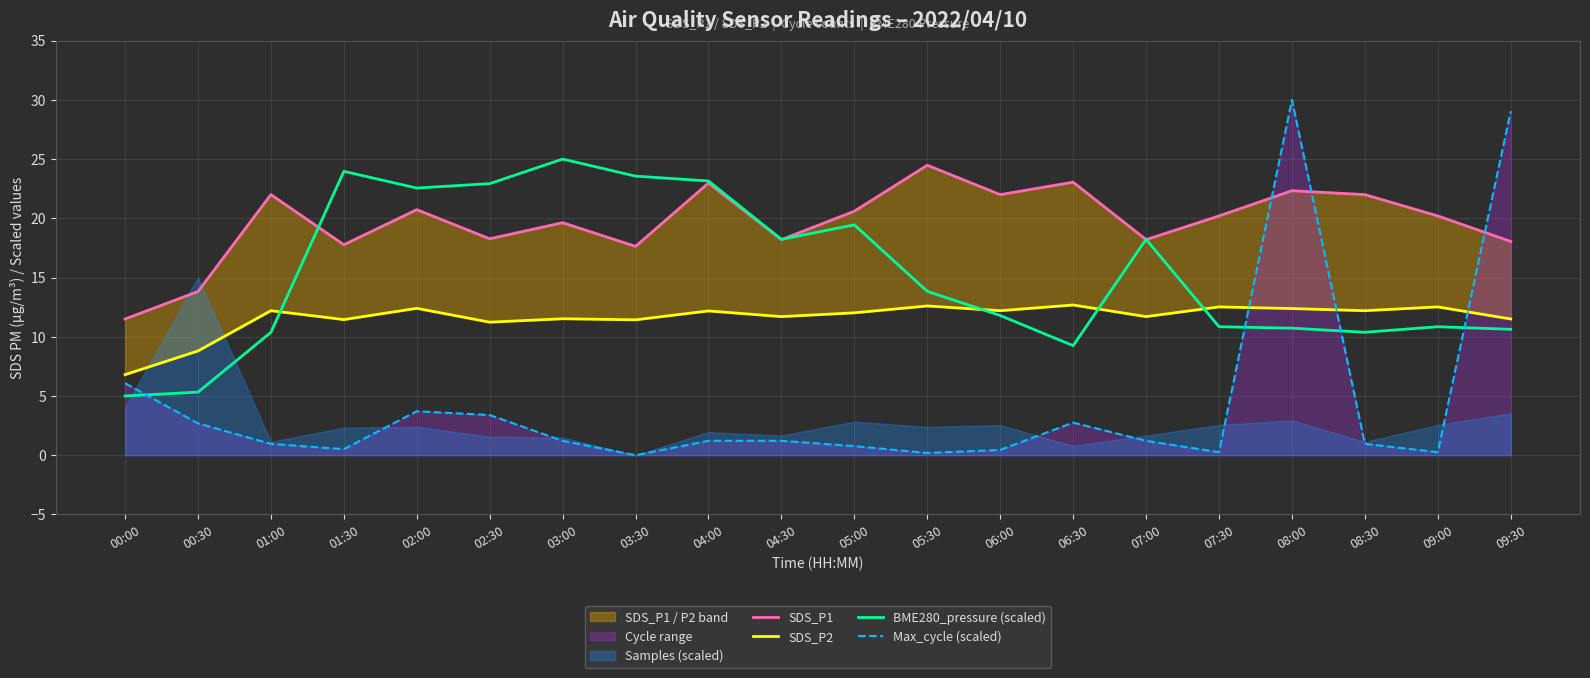

What is the sum of all SDS_P2 values?

232.0